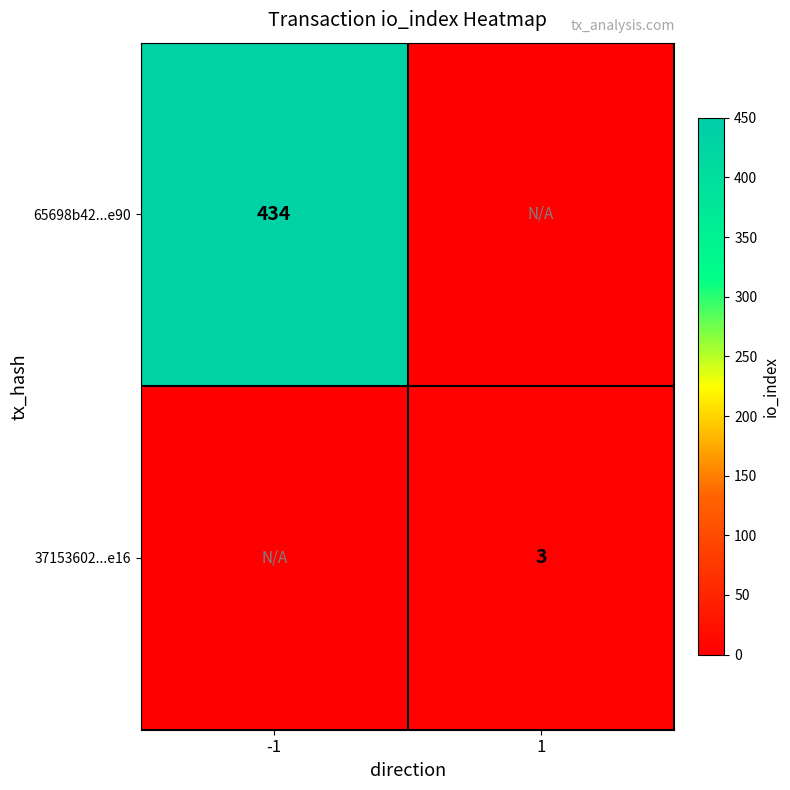

How many series are shown in this chart?

2